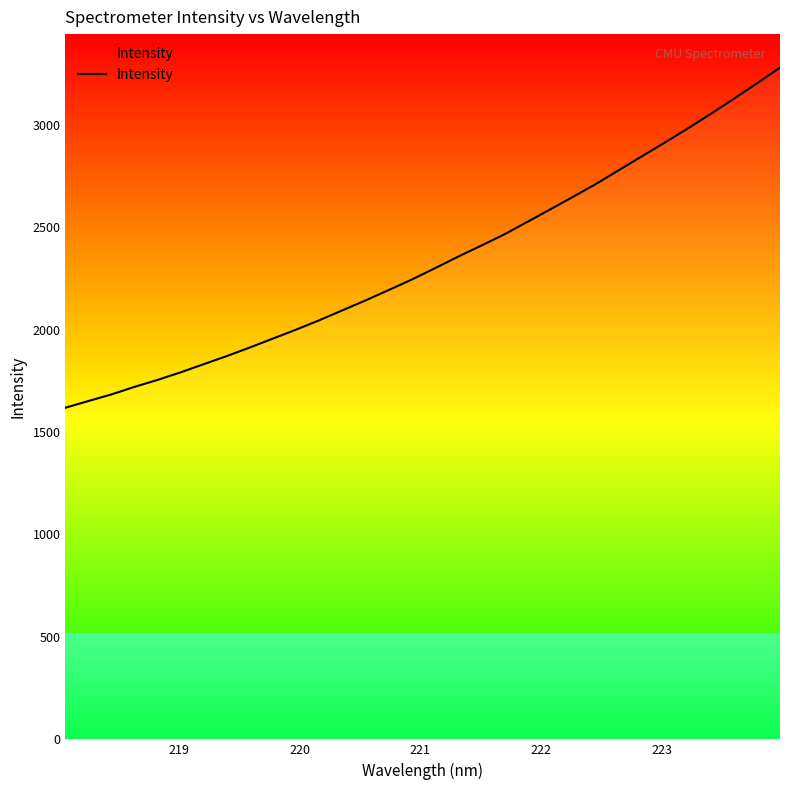

What is the difference between the maximum and minimum values?

1659.4